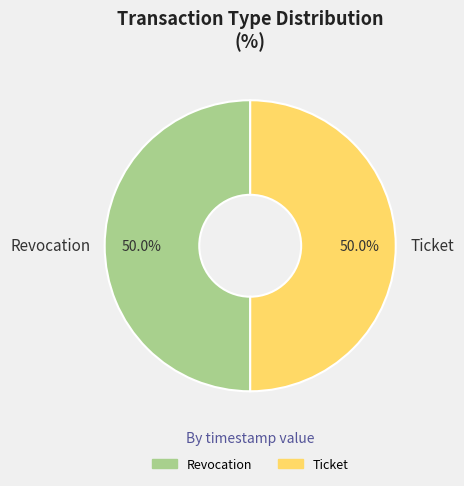

What is the ratio of the value at Revocation to the value at Ticket?

1.0